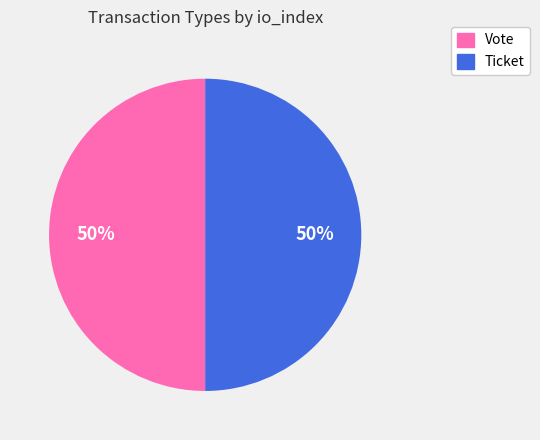

Approximately how many times larger is the value at Ticket compared to Vote?

1.0